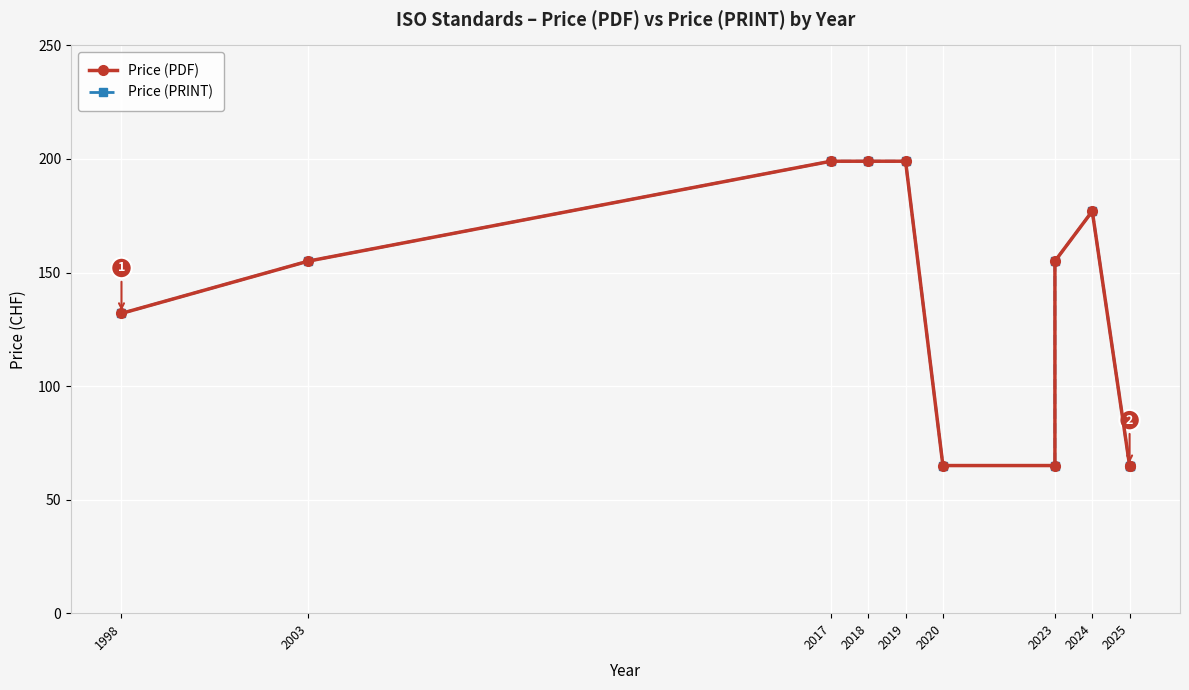

What is the average value of the Price (PDF) series?

134